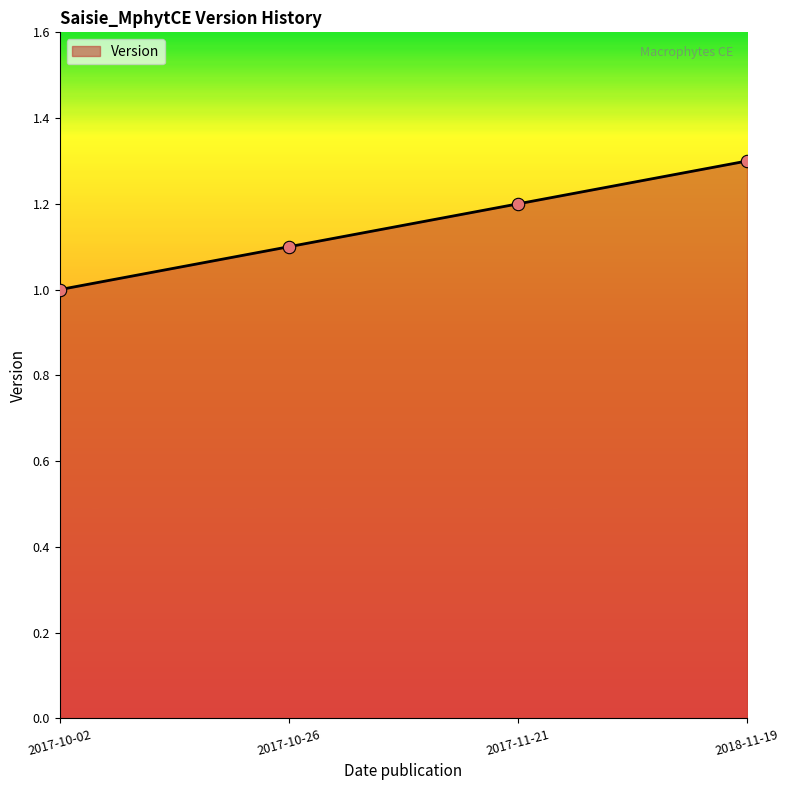

Between 2017-10-26 and 2017-11-21, which is larger?

2017-11-21